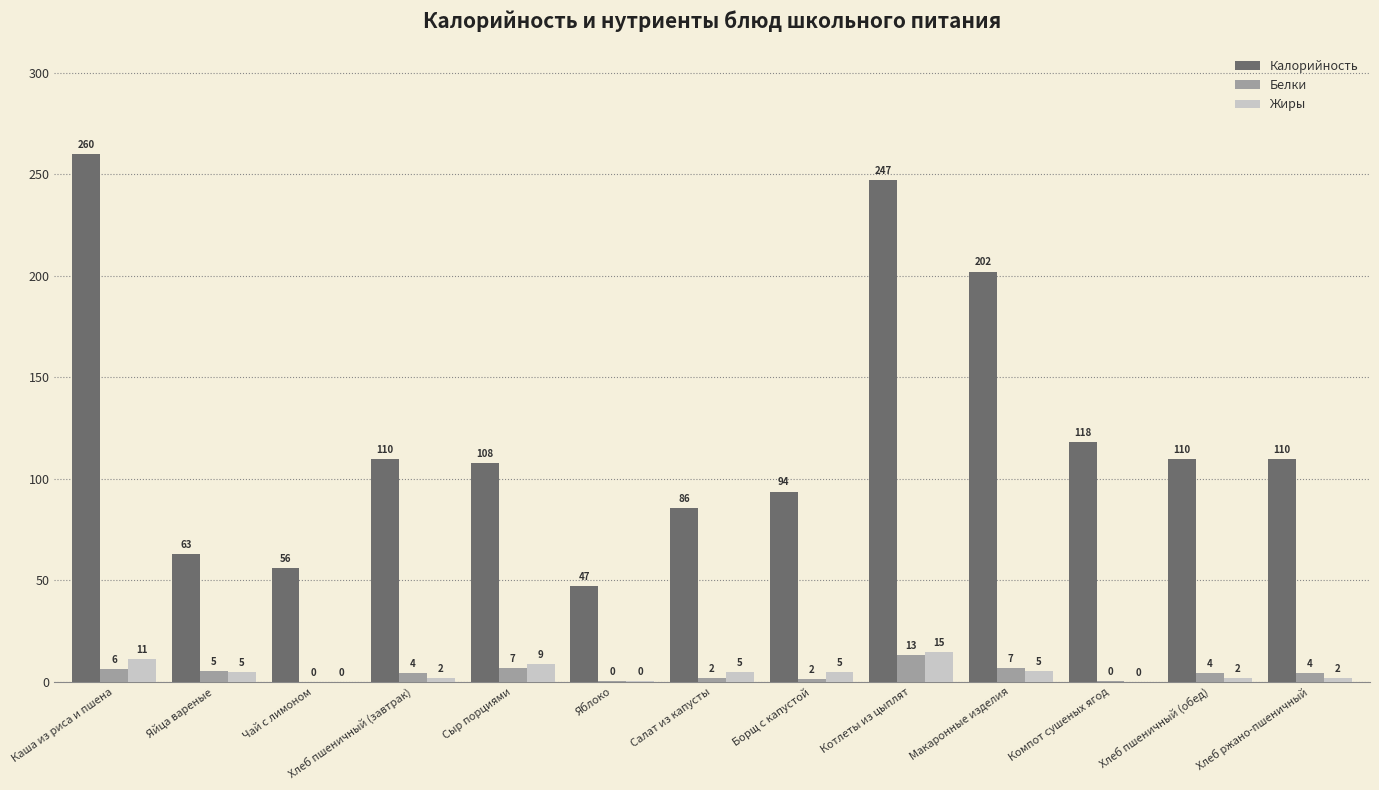

What is the approximate value of Калорийность at Сыр порциями?

108.0